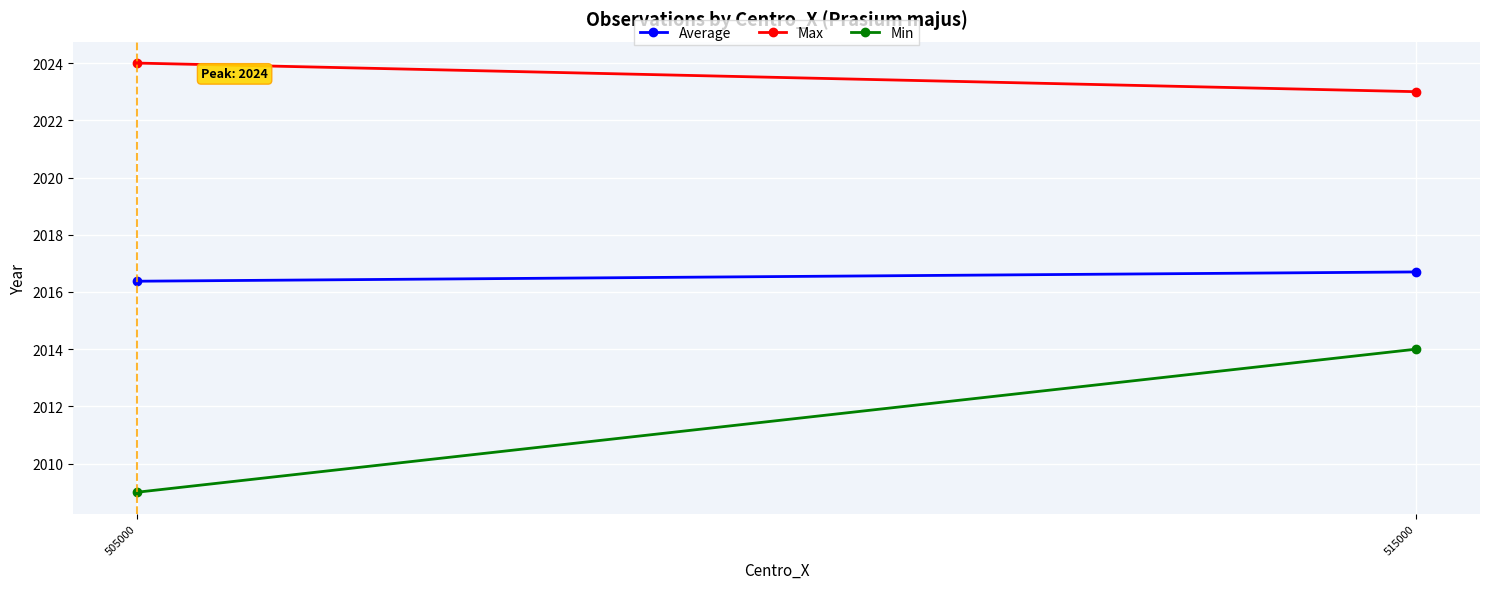

Rank the series at 515000 from lowest to highest value.

Min, Average, Max